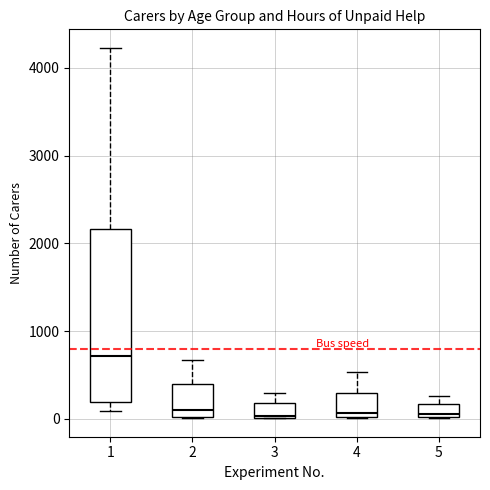

Where is the lower edge of the box at x = 5 on the y-axis? The values are not printed on the chart, so give them approximately, as read against the axis.

0